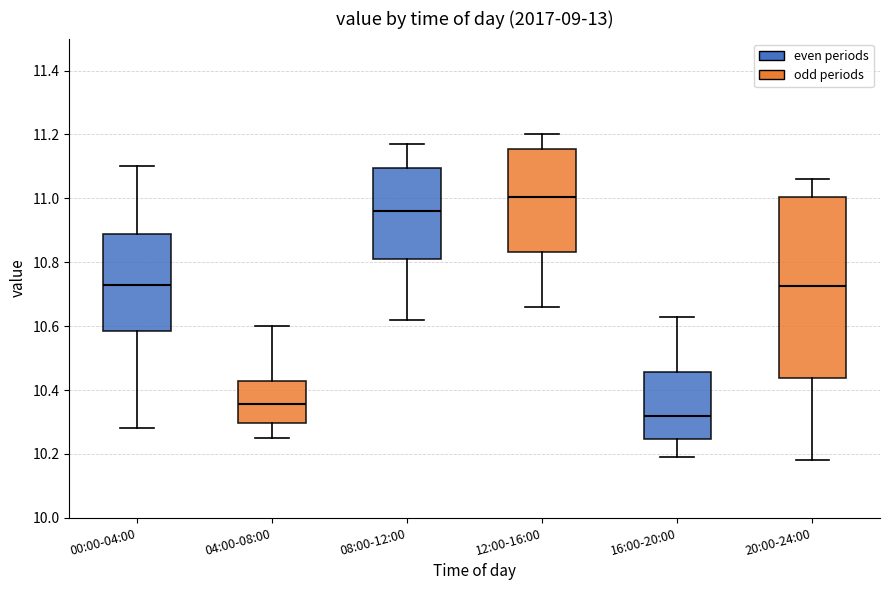

Which box has the highest median line?

12:00-16:00